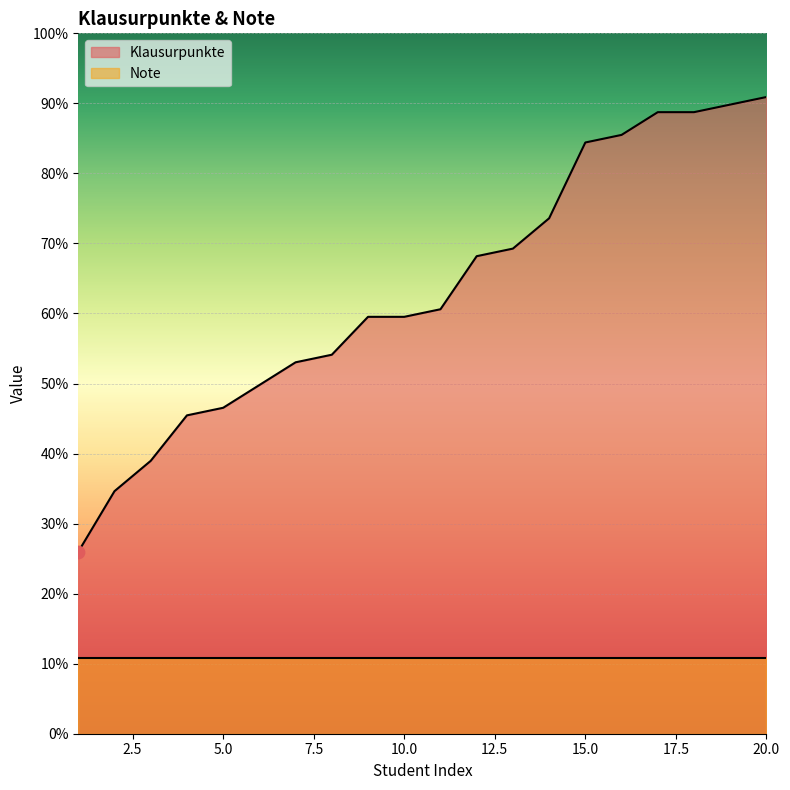

Approximately how many times larger is the value at 18 compared to 13?

1.3